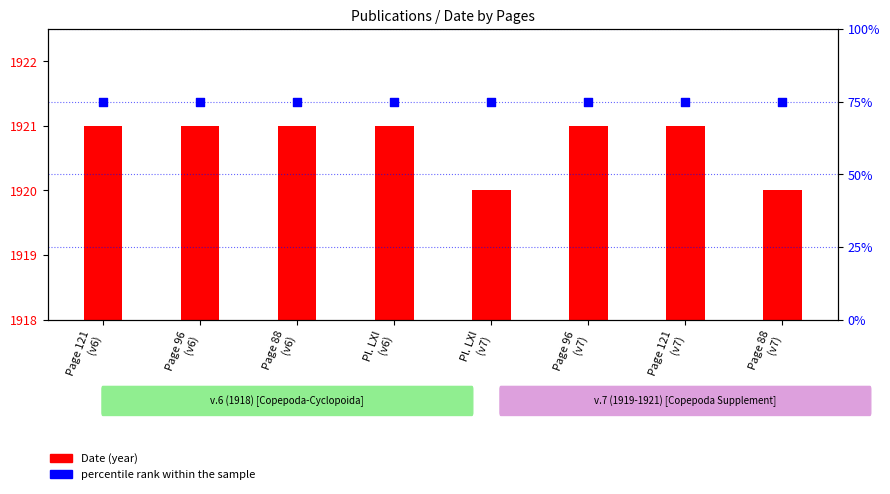

What are all the series names shown in the legend?

Date, percentile rank within the sample